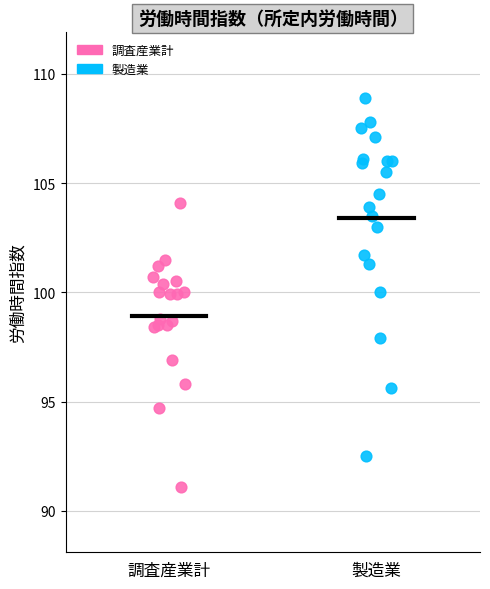

Which series contains the highest Y value?

製造業